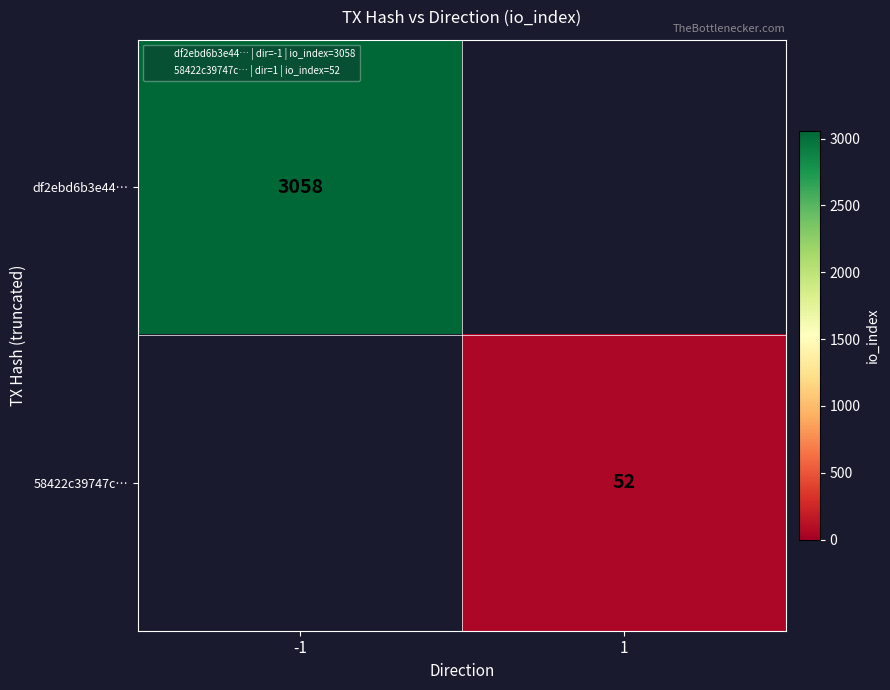

List the series in order of their peak value, highest first.

df2ebd6b3e44…, 58422c39747c…